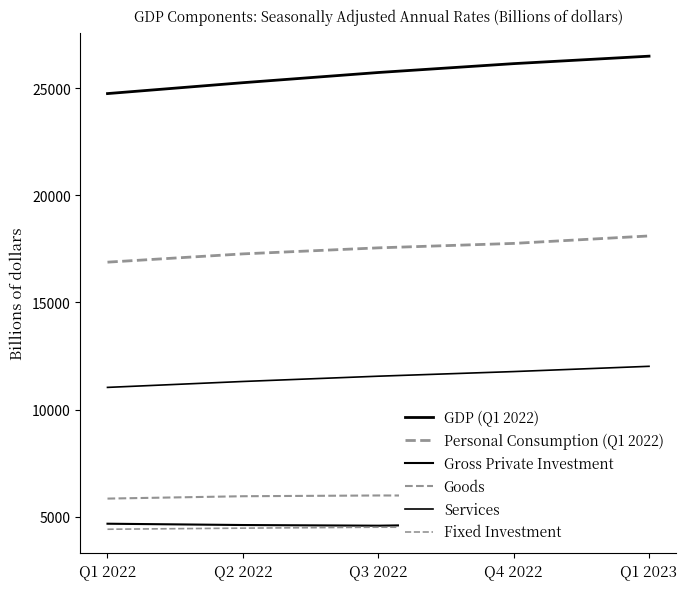

What is the value of the GDP (Q1 2022) point at the 4th from the left?

26138.0